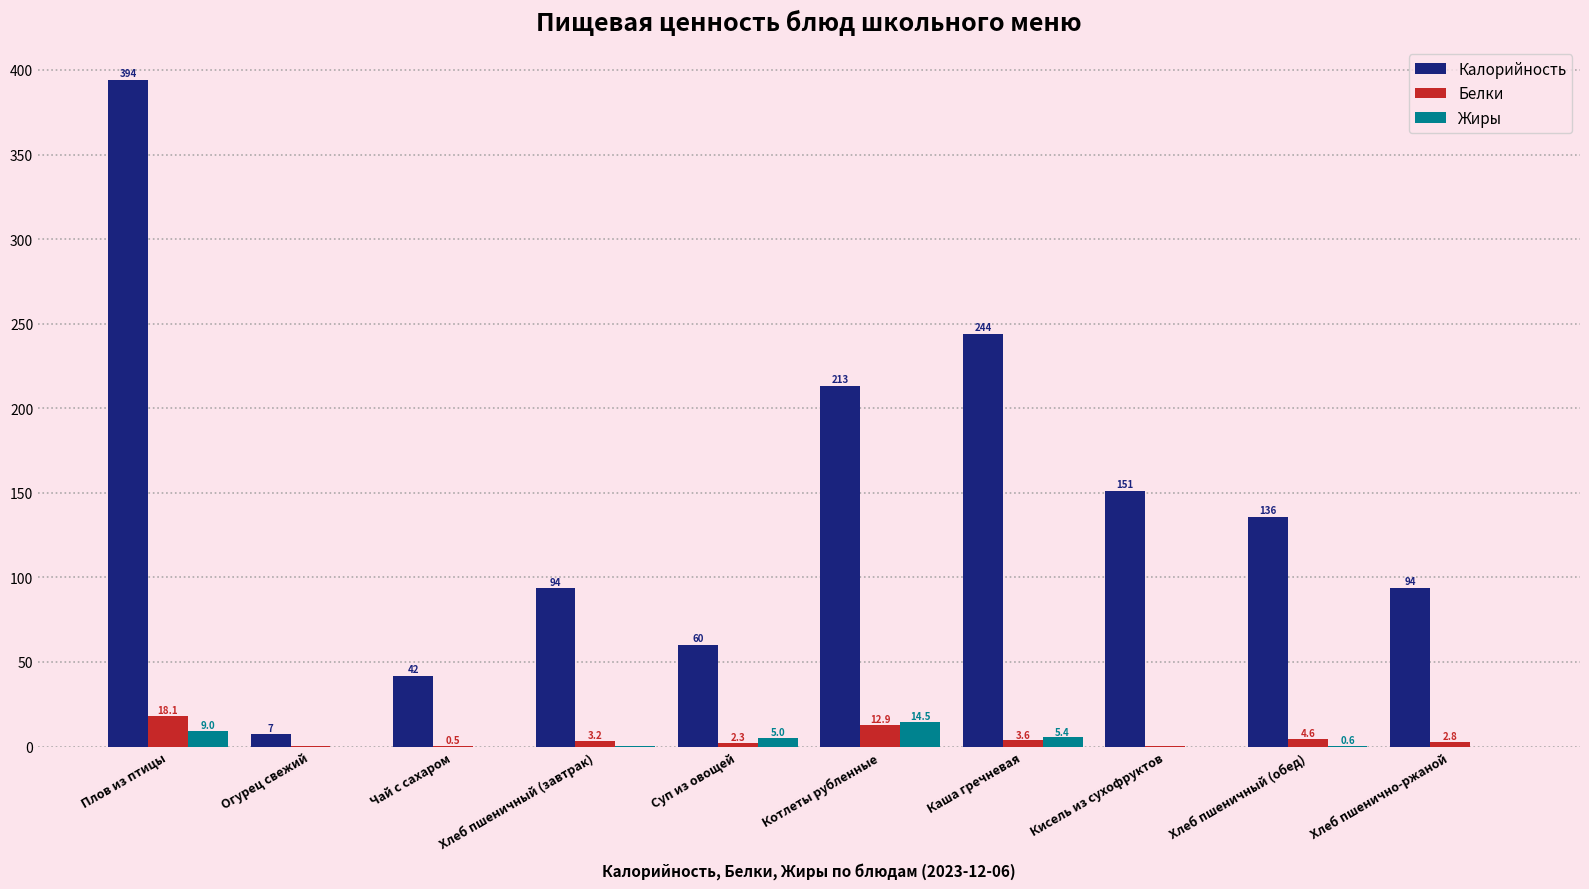

At which label is Белки closest to 9?

Котлеты рубленные